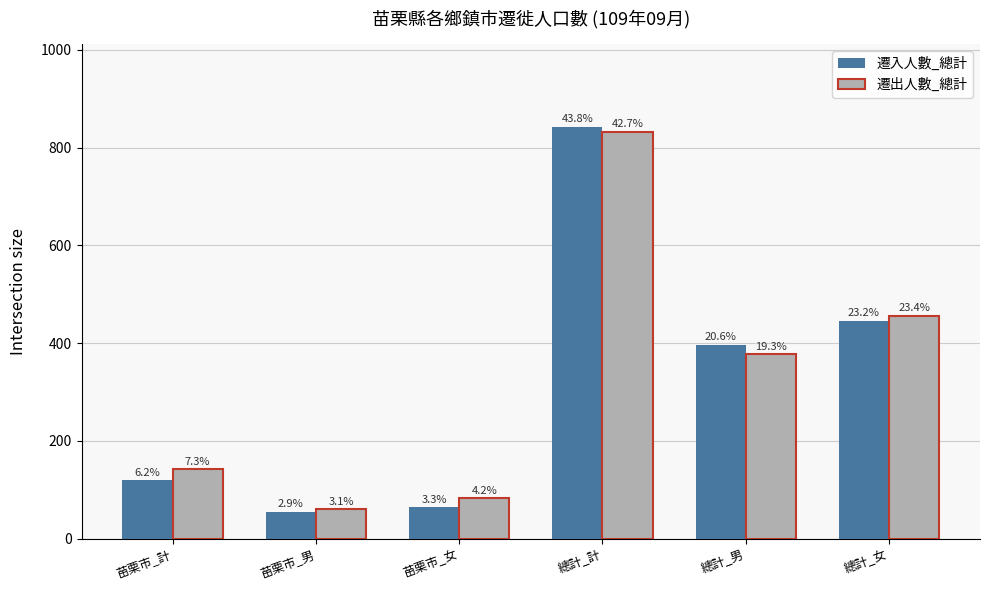

What are all the series names shown in the legend?

遷入人數_總計, 遷出人數_總計